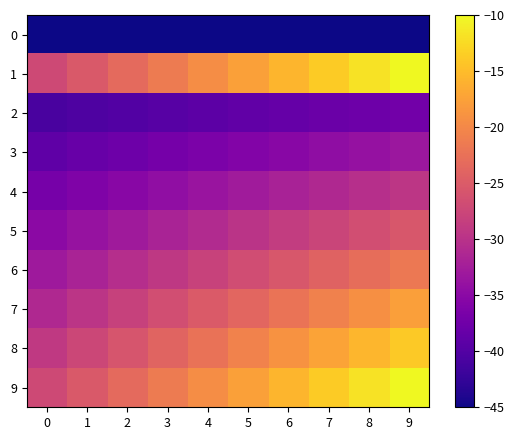

Reading right to left, what are all the values shown in this chart?

0: 9=-45.0	8=-45.0	7=-45.0	6=-45.0	5=-45.0	4=-45.0	3=-45.0	2=-45.0	1=-45.0	0=-45.0
1: 9=-10.0	8=-11.9	7=-13.8	6=-15.7	5=-17.6	4=-19.5	3=-21.5	2=-23.4	1=-25.3	0=-27.2
2: 9=-37.2	8=-37.6	7=-38.0	6=-38.4	5=-38.8	4=-39.2	3=-39.6	2=-40.0	1=-40.4	0=-40.8
3: 9=-33.3	8=-33.9	7=-34.6	6=-35.2	5=-35.8	4=-36.4	3=-37.0	2=-37.6	1=-38.2	0=-38.9
4: 9=-29.4	8=-30.3	7=-31.1	6=-31.9	5=-32.8	4=-33.6	3=-34.4	2=-35.3	1=-36.1	0=-36.9
5: 9=-25.6	8=-26.6	7=-27.6	6=-28.7	5=-29.7	4=-30.8	3=-31.8	2=-32.9	1=-33.9	0=-35.0
6: 9=-21.7	8=-22.9	7=-24.2	6=-25.5	5=-26.7	4=-28.0	3=-29.2	2=-30.5	1=-31.8	0=-33.0
7: 9=-17.8	8=-19.3	7=-20.7	6=-22.2	5=-23.7	4=-25.2	3=-26.6	2=-28.1	1=-29.6	0=-31.1
8: 9=-13.9	8=-15.6	7=-17.3	6=-19.0	5=-20.7	4=-22.4	3=-24.1	2=-25.7	1=-27.4	0=-29.1
9: 9=-10.0	8=-11.9	7=-13.8	6=-15.7	5=-17.6	4=-19.5	3=-21.5	2=-23.4	1=-25.3	0=-27.2